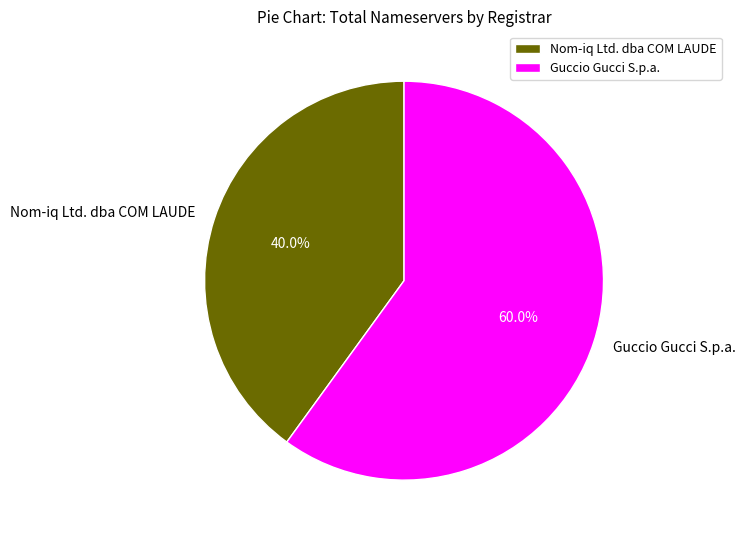

Which slice is the largest?

Guccio Gucci S.p.a.